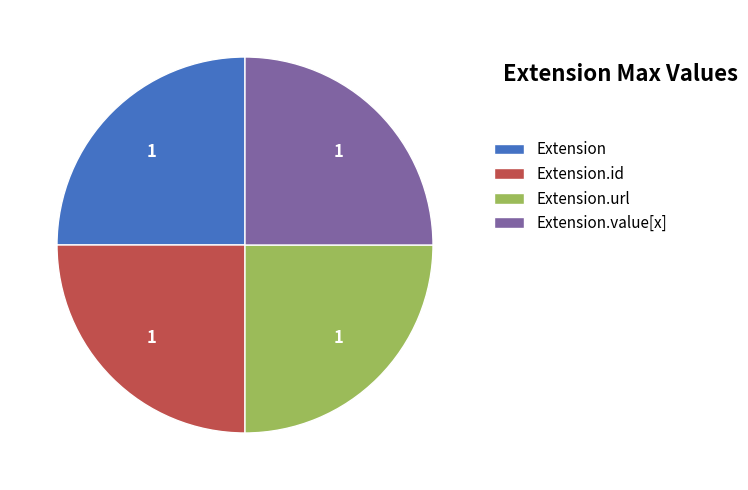

How many segments does this pie chart have?

4